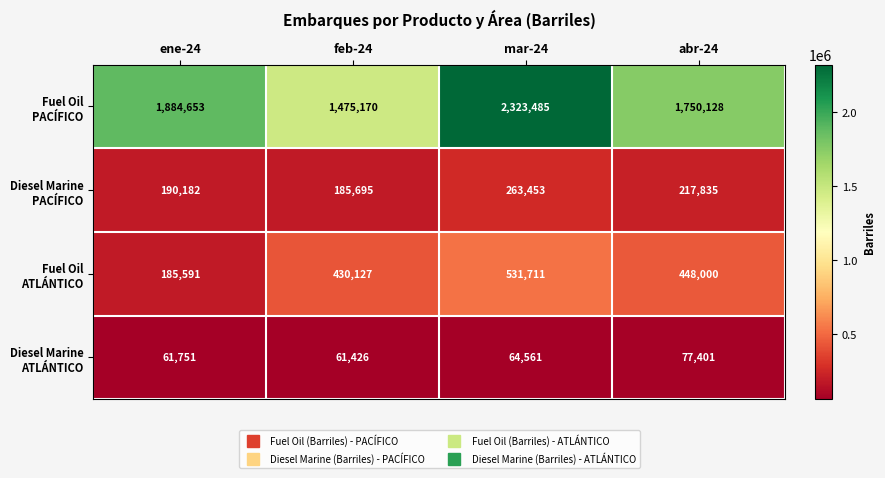

What is the spread (max minus min) of values at abr-24?

1672727